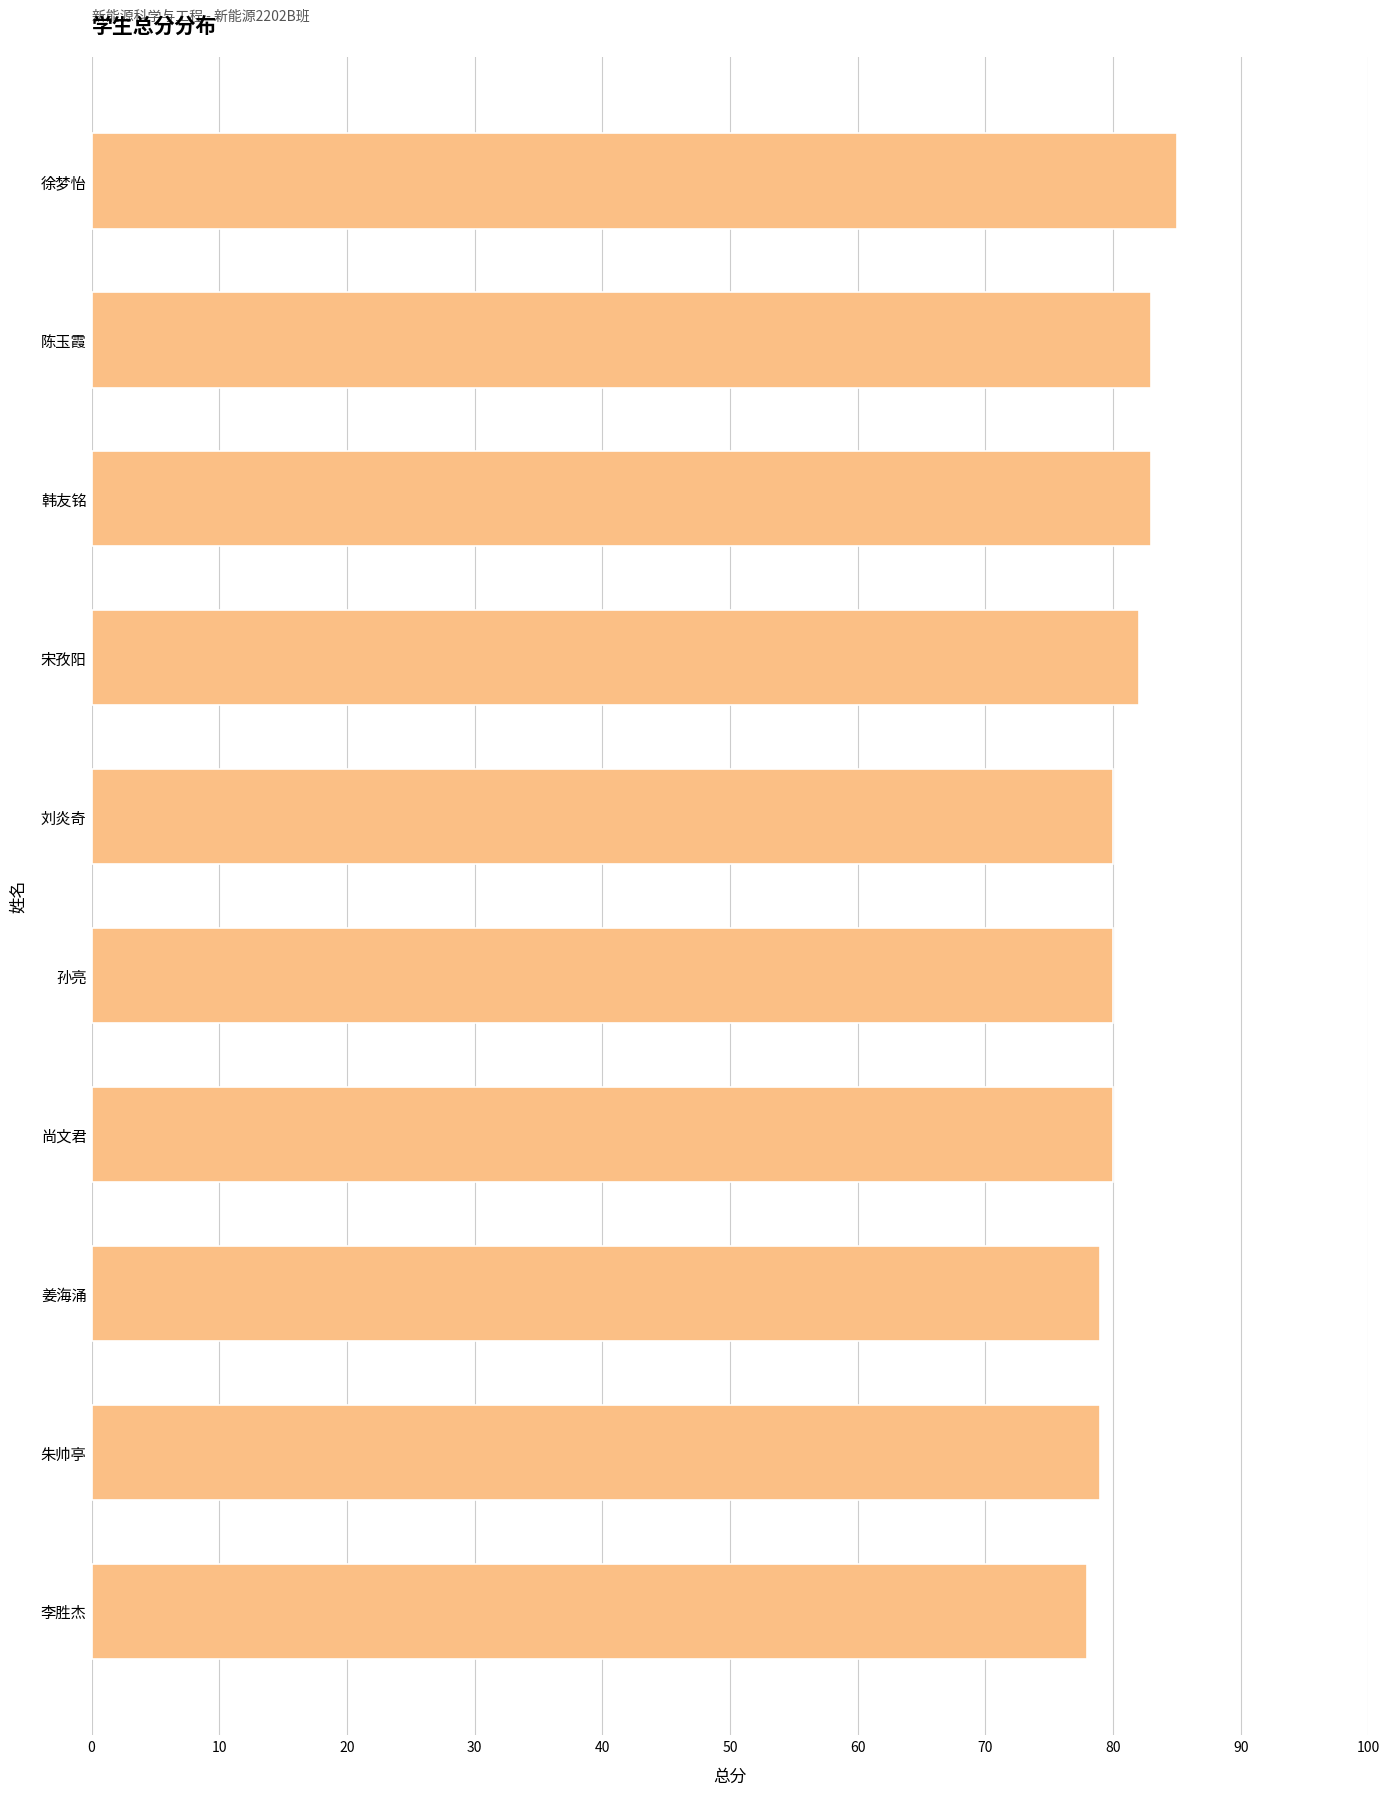

What is the difference between the second highest and minimum values?

5